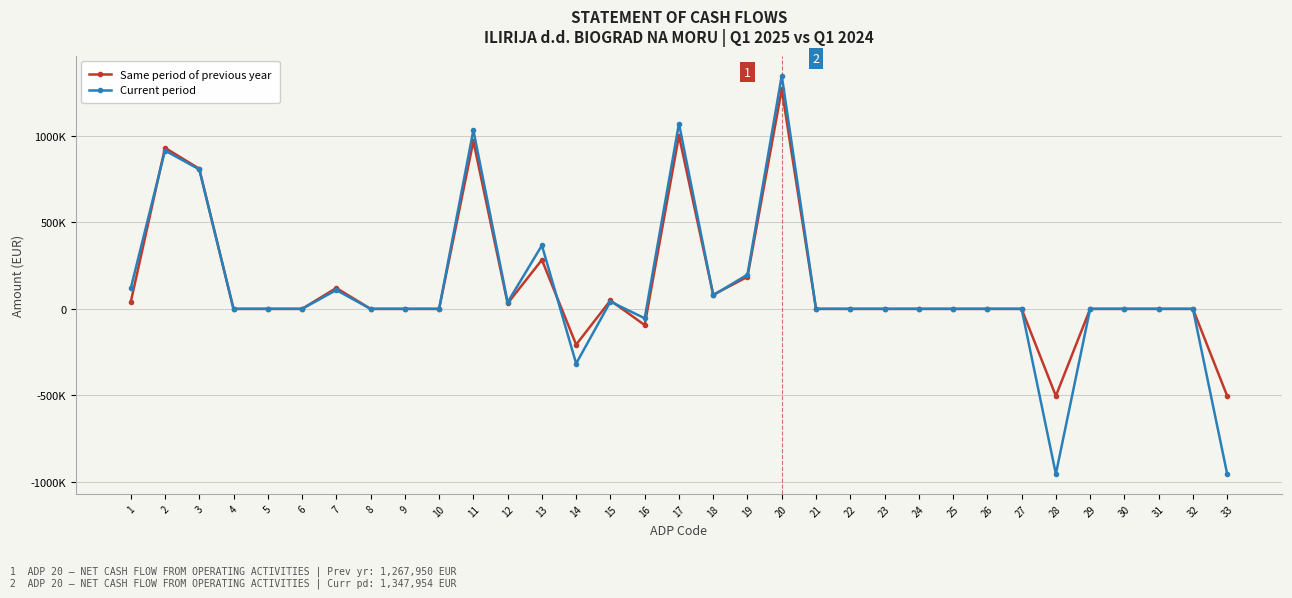

At which category is the sum across all series the highest?

20